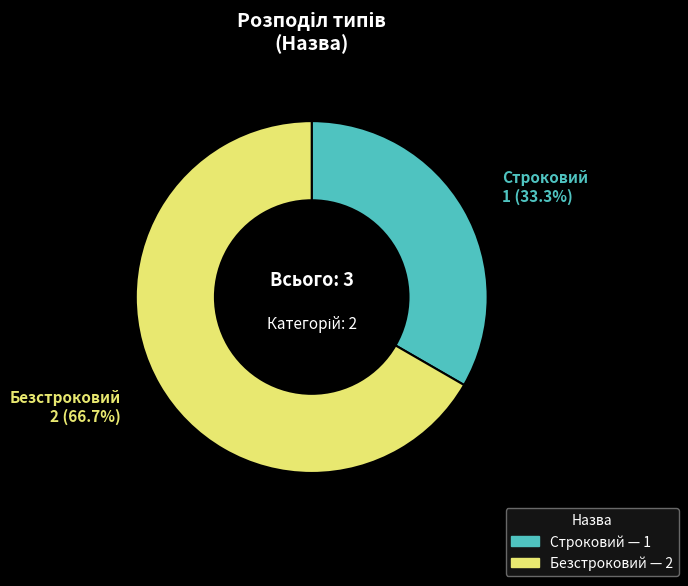

To the nearest percent, what is the combined percentage of Безстроковий and Строковий?

100%